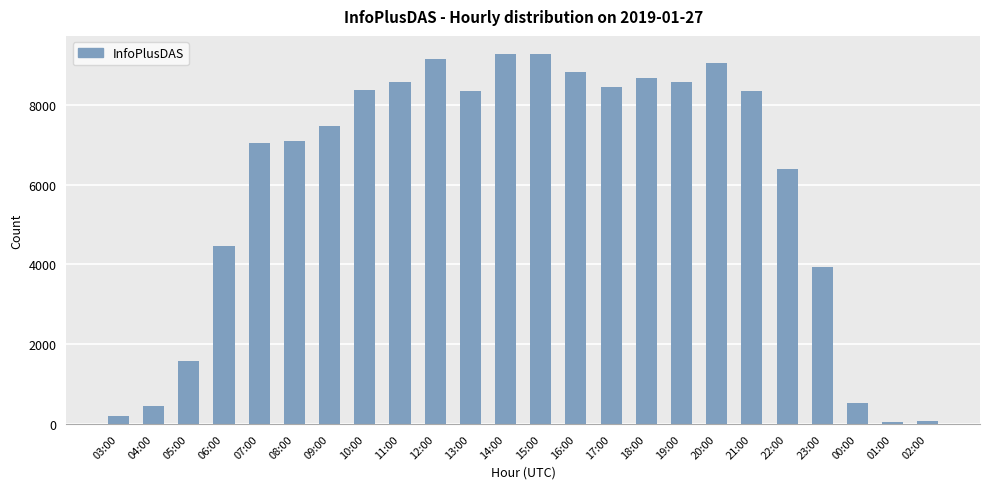

What is the smallest value displayed?

61